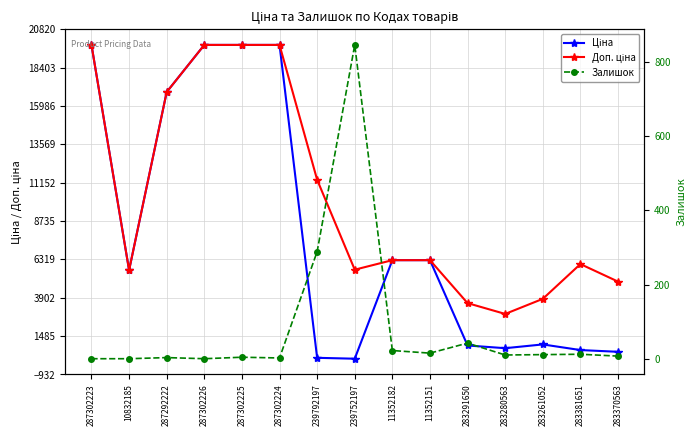

True or false: Залишок and Доп. ціна intersect in this chart.

False